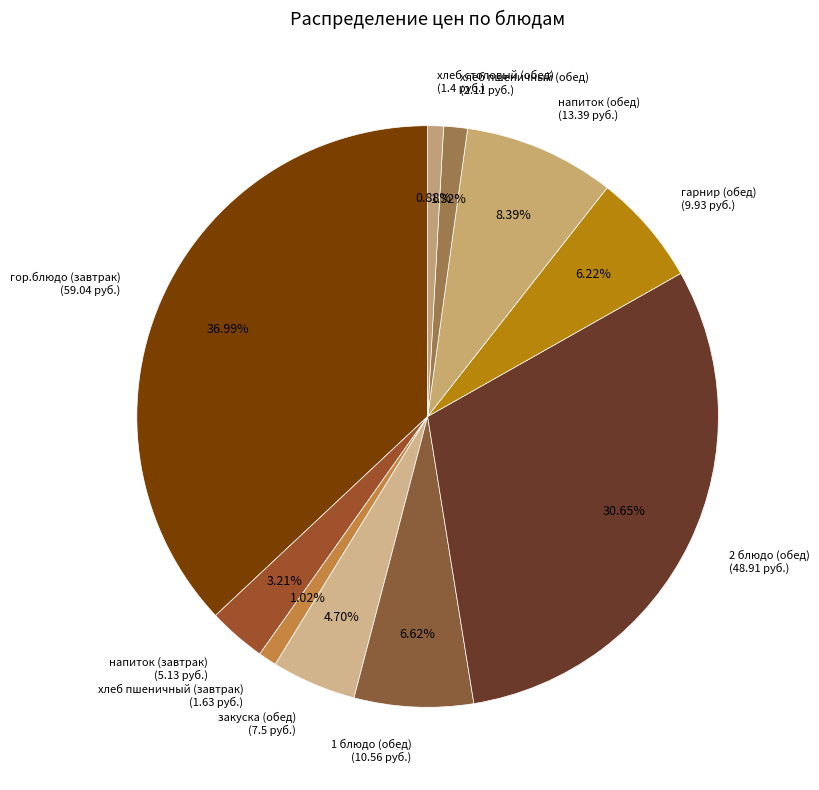

What is the total percentage of гарнир (обед) and 1 блюдо (обед)?

12.8%